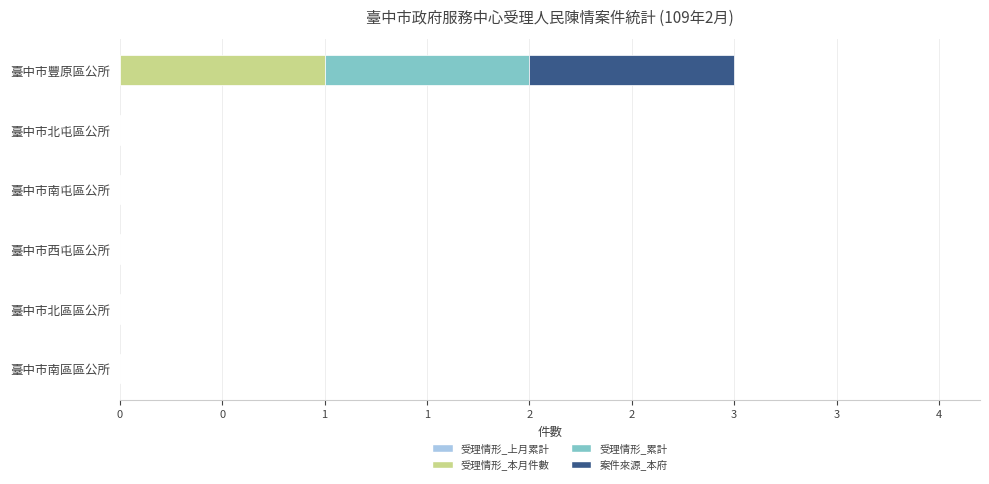

Does the chart contain any negative values?

No